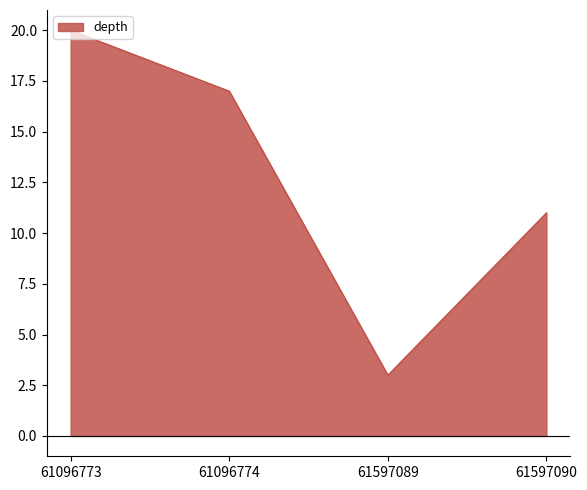

How many categories are shown in the chart?

4